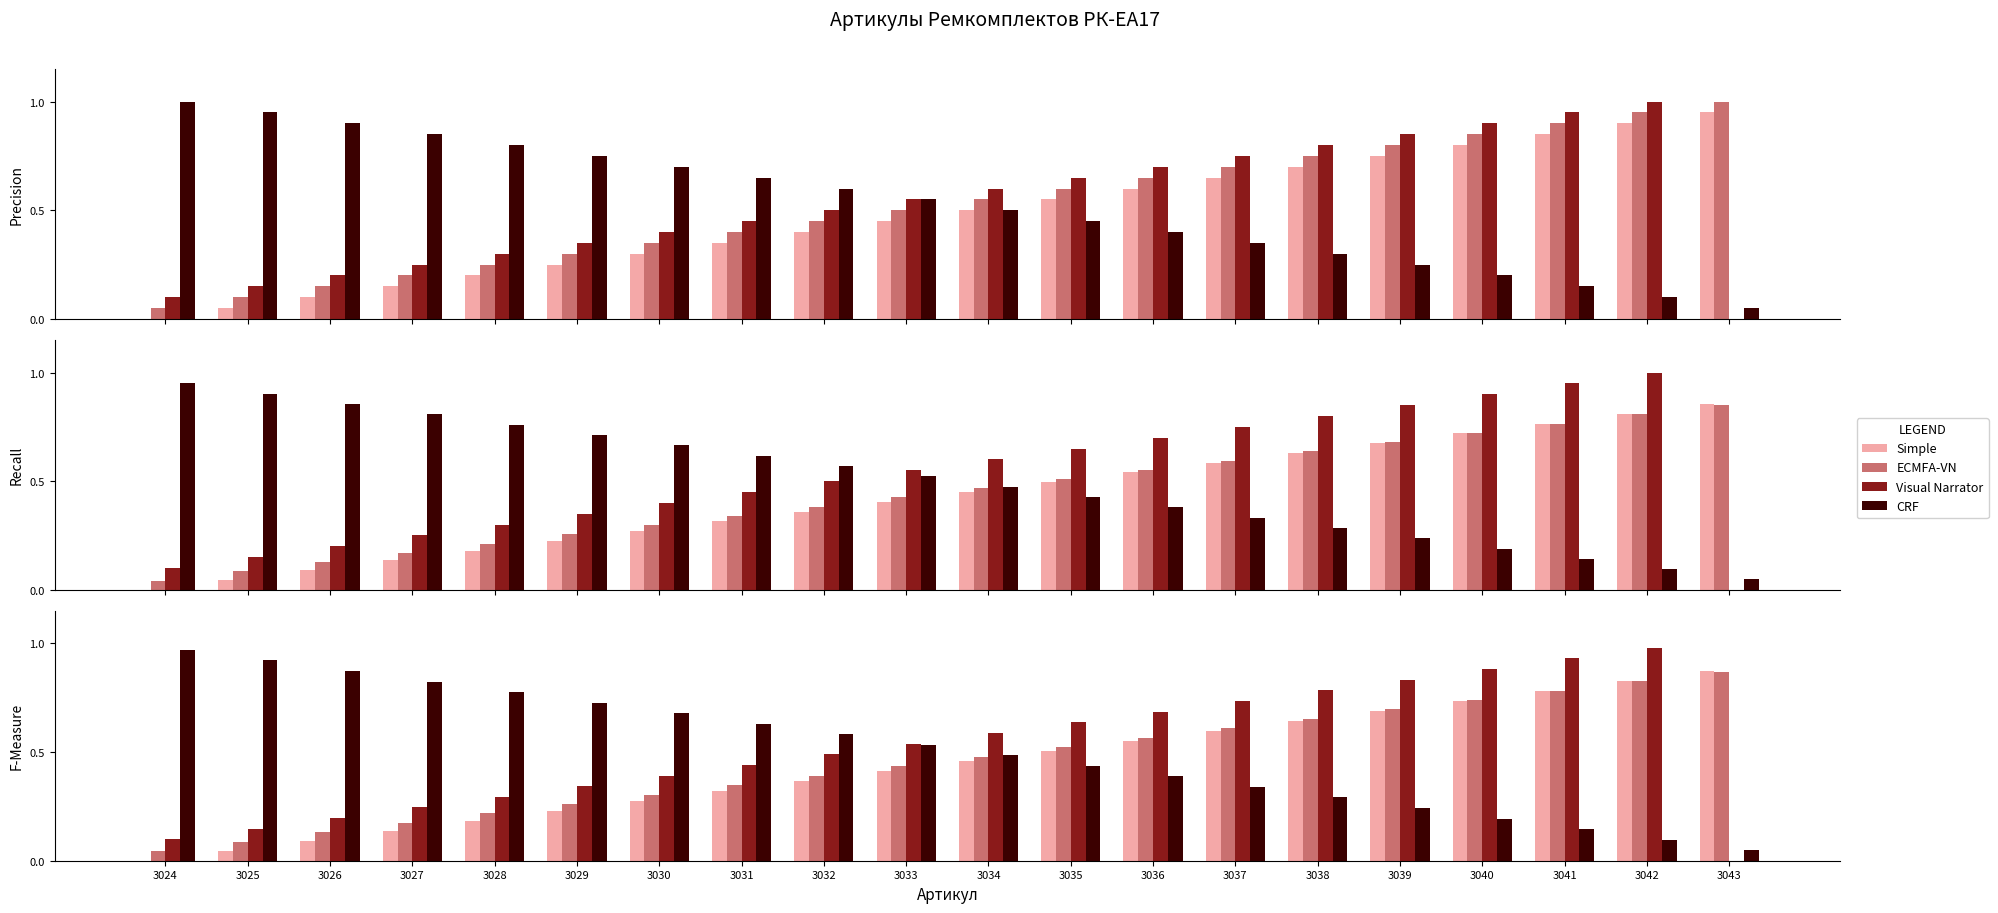

Where is CRF nearest to the value 0?

3043